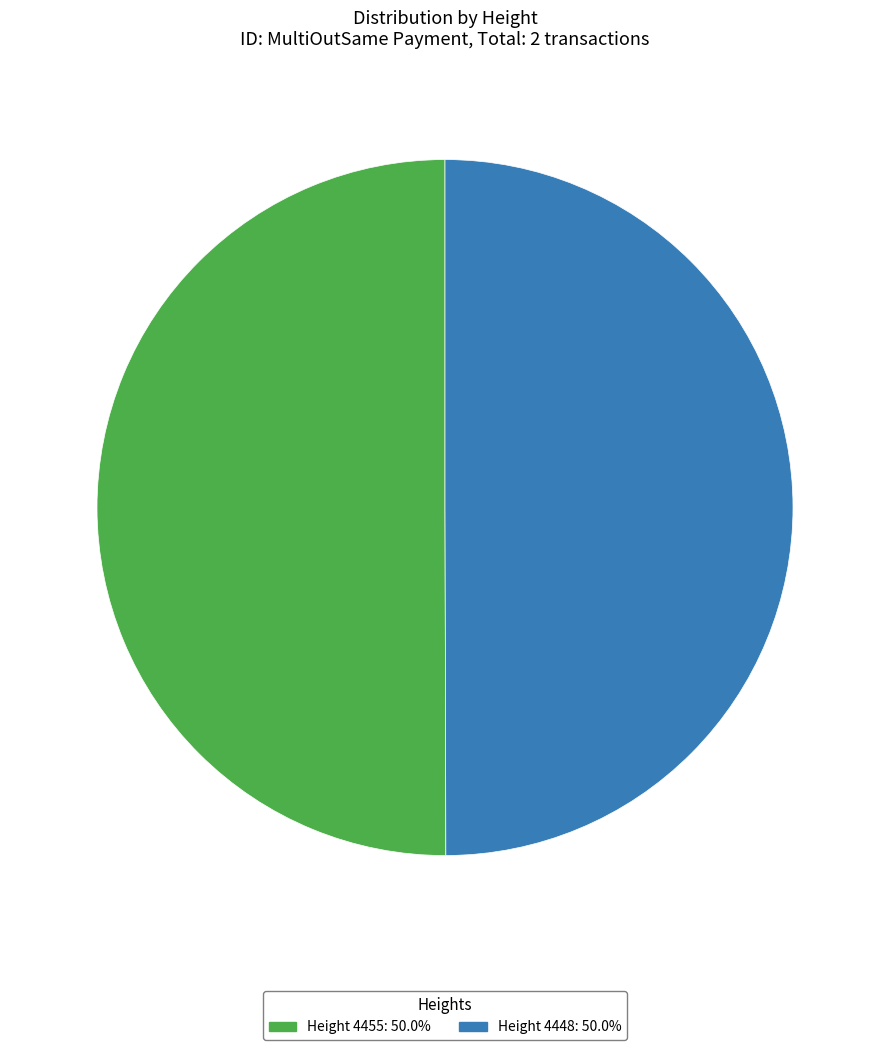

Which slice is the largest?

4455